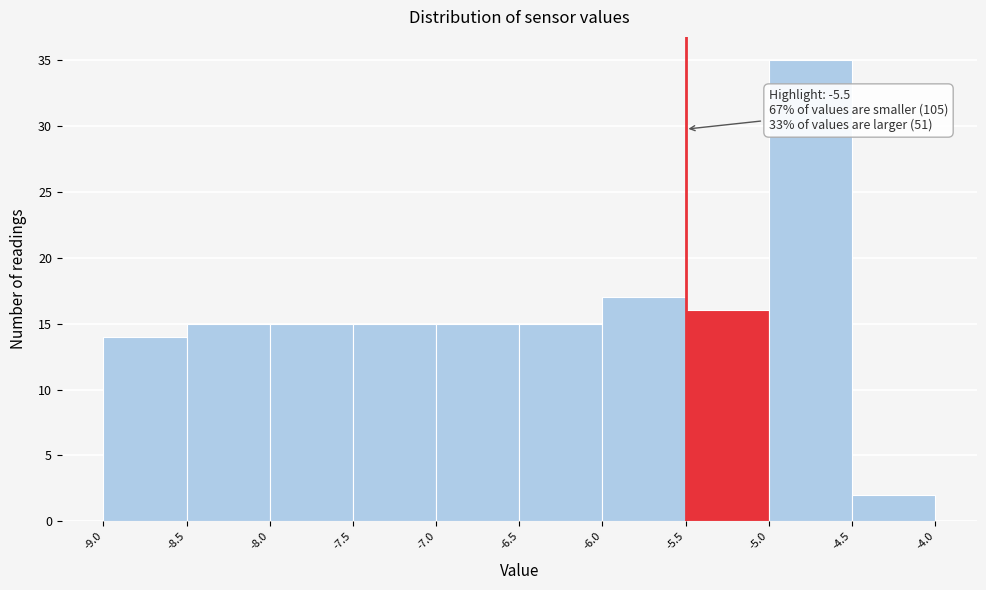

Which range on the x-axis has the tallest bar?

-5.0 to -4.5